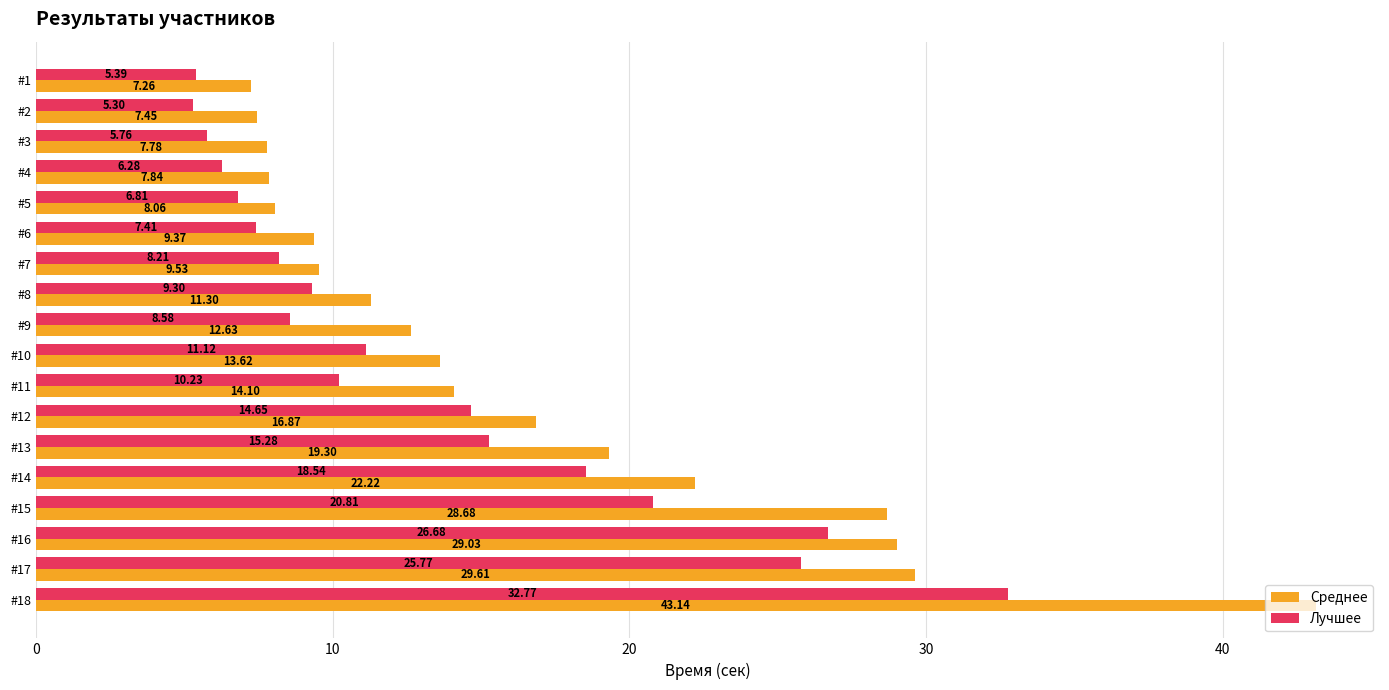

What is the difference between the highest and lowest values at #8?

2.0